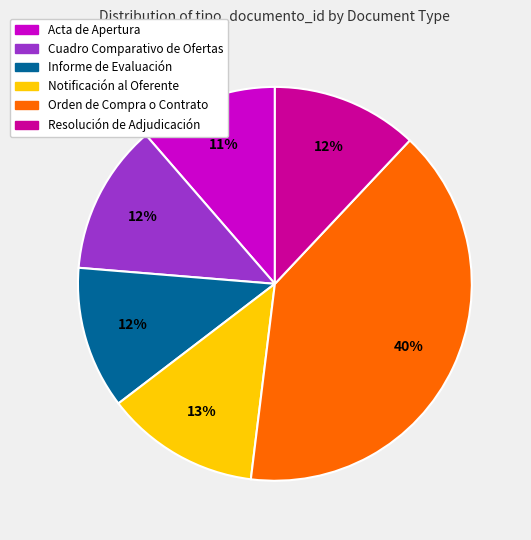

Which has a higher value, Informe de Evaluación or Notificación al Oferente?

Notificación al Oferente